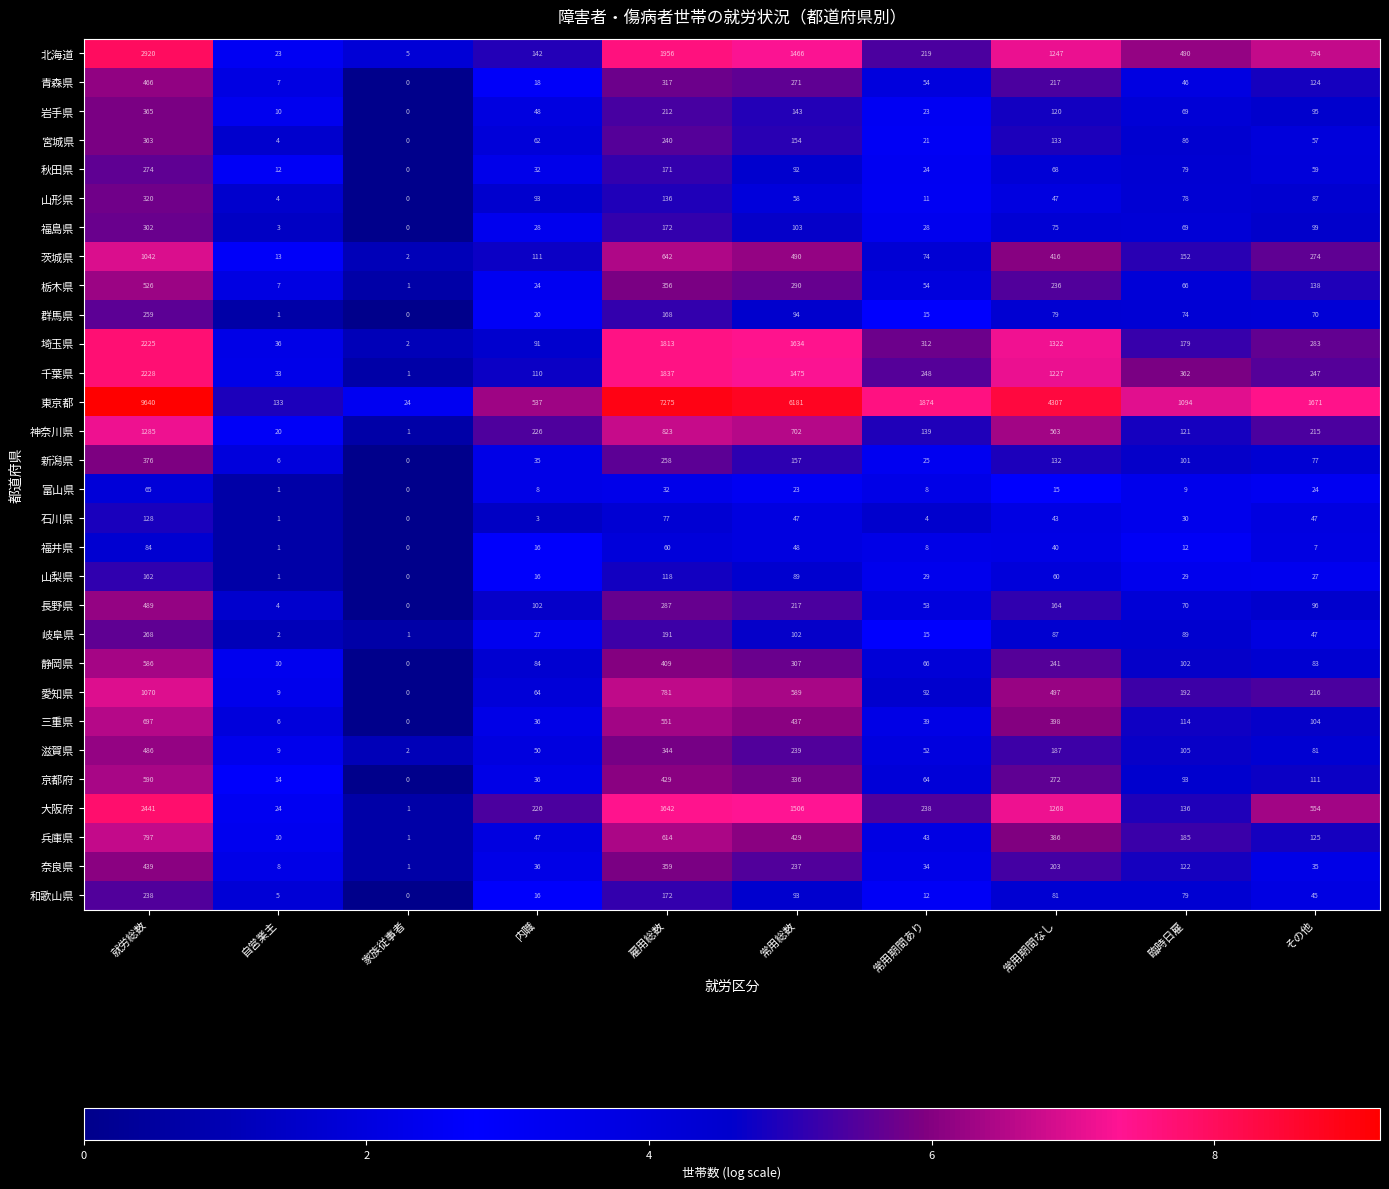

The value of 大阪府 at その他 is 554. True or false?

True